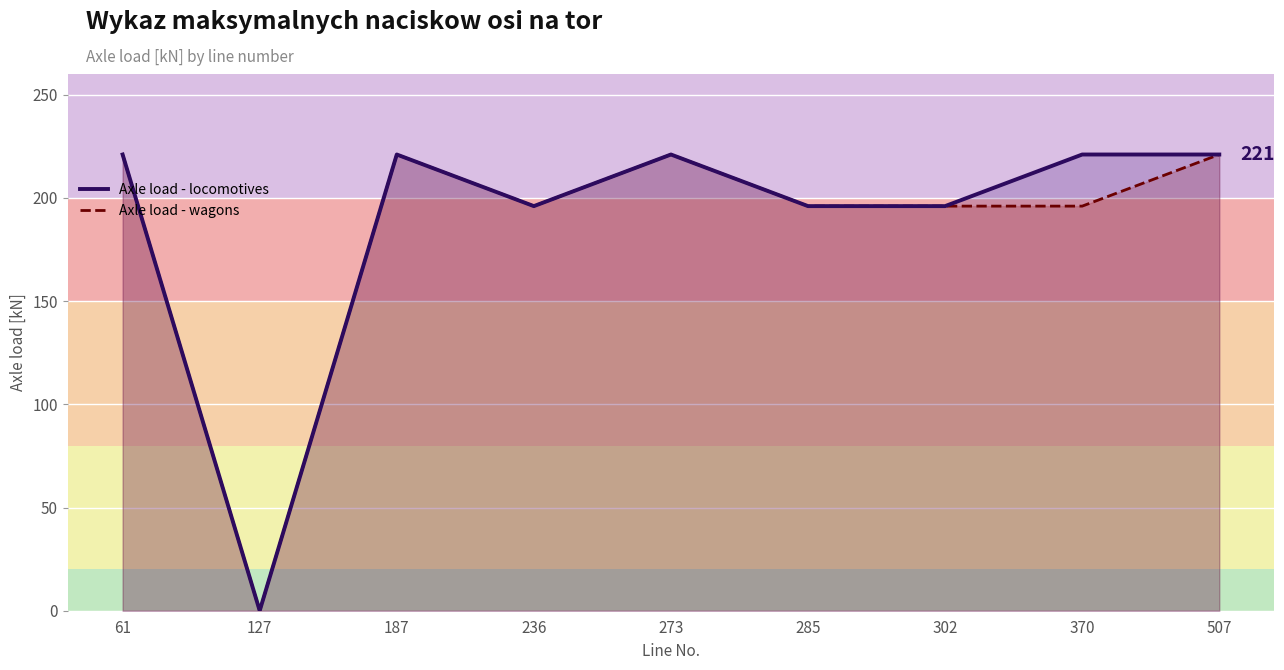

What is the value of the Axle load - wagons point at the 4th from the left?

196